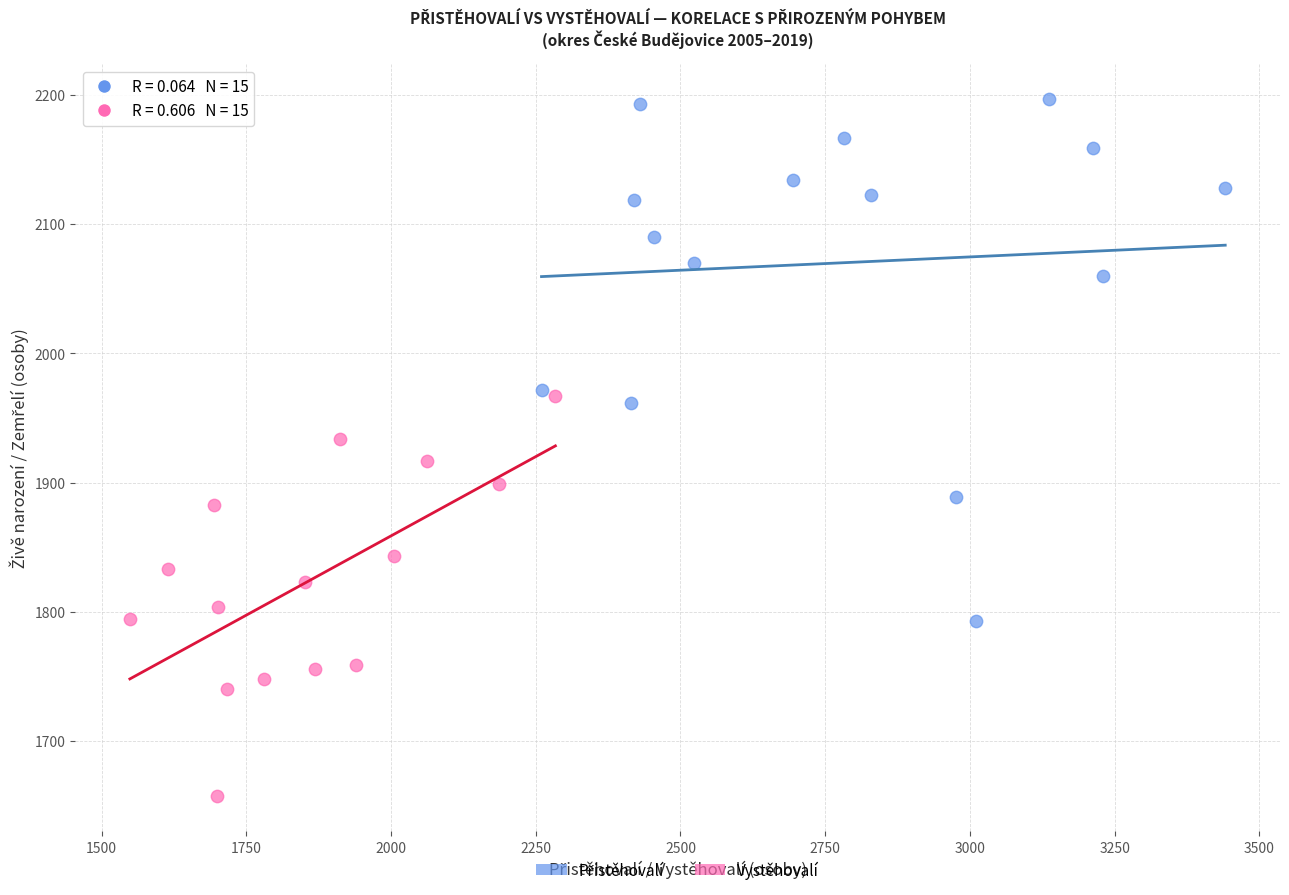

Which series reaches the minimum Y coordinate?

Vystěhovalí